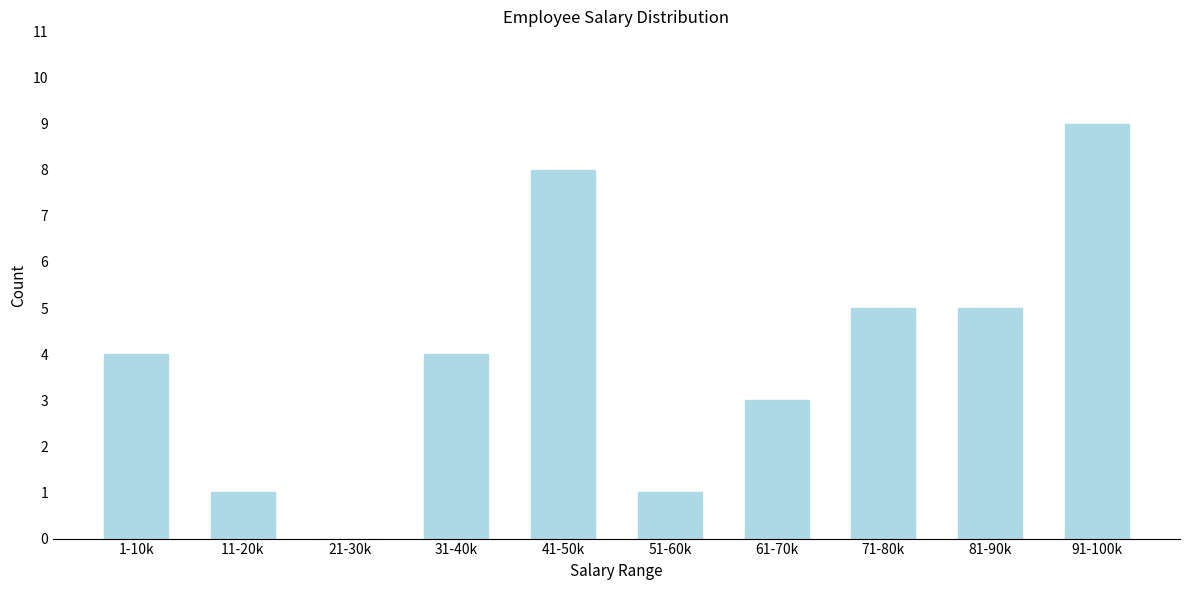

Reading left to right, what are all the values shown in this chart?

1-10k=4	11-20k=1	21-30k=0	31-40k=4	41-50k=8	51-60k=1	61-70k=3	71-80k=5	81-90k=5	91-100k=9